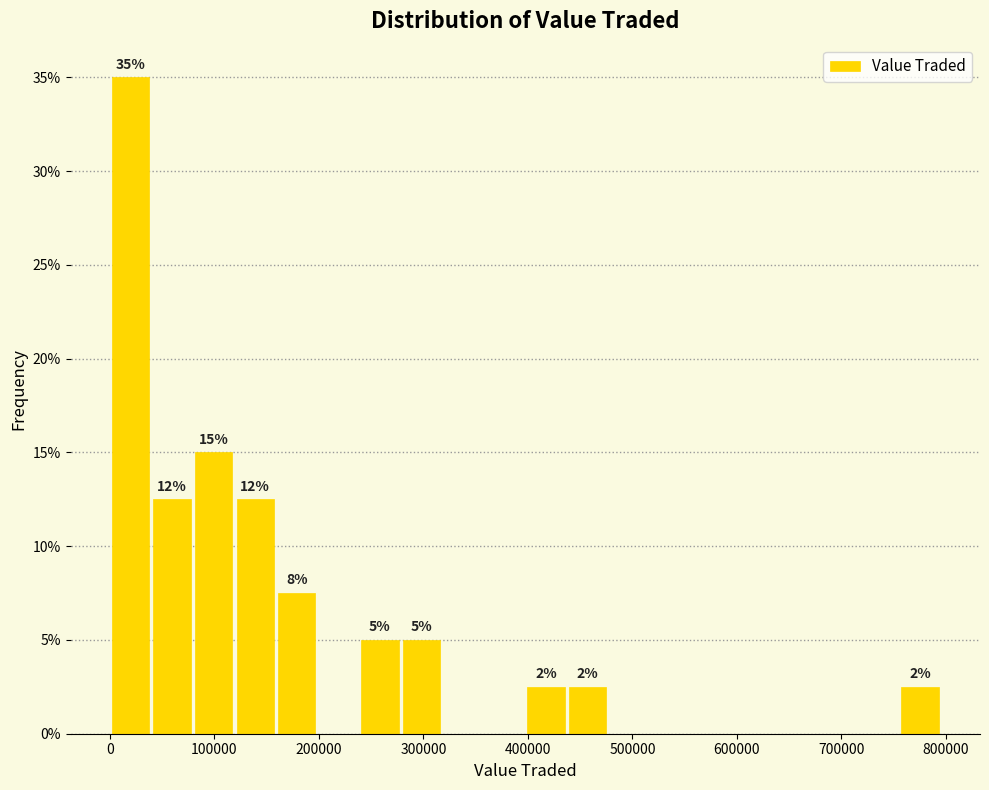

Read against the x-axis, roughly where is the centre of the tallest bar?

20000